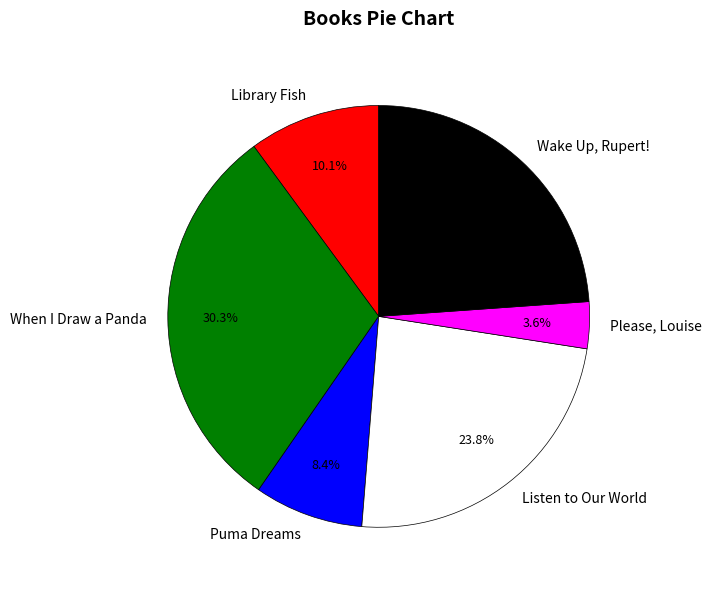

Count the number of slices in the pie.

6